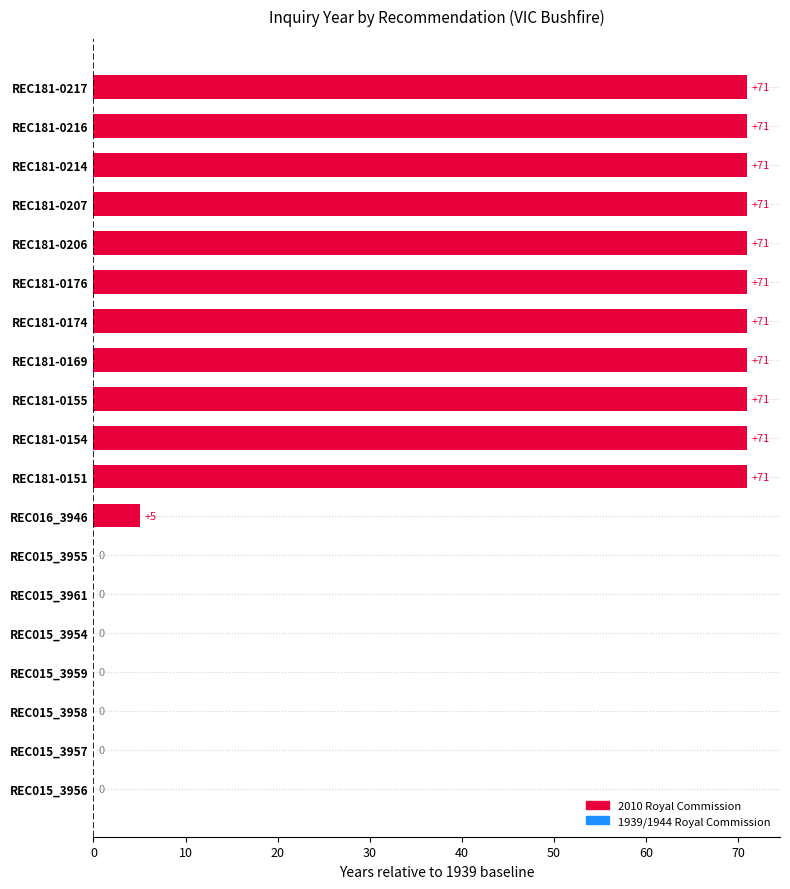

What is the maximum value shown in the chart?

71